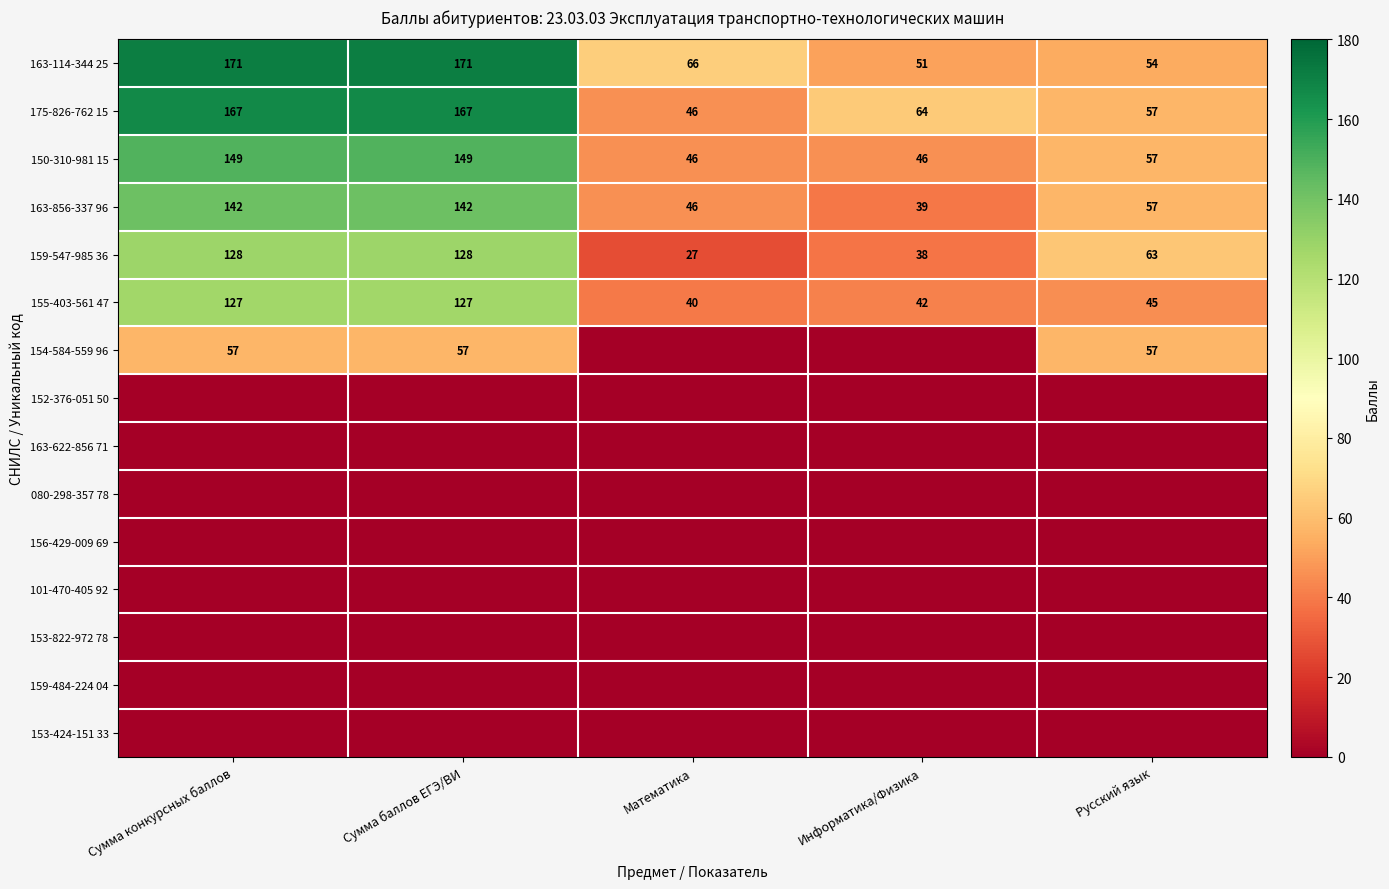

The 155-403-561 47 series shows 66 at Русский язык. True or false?

False